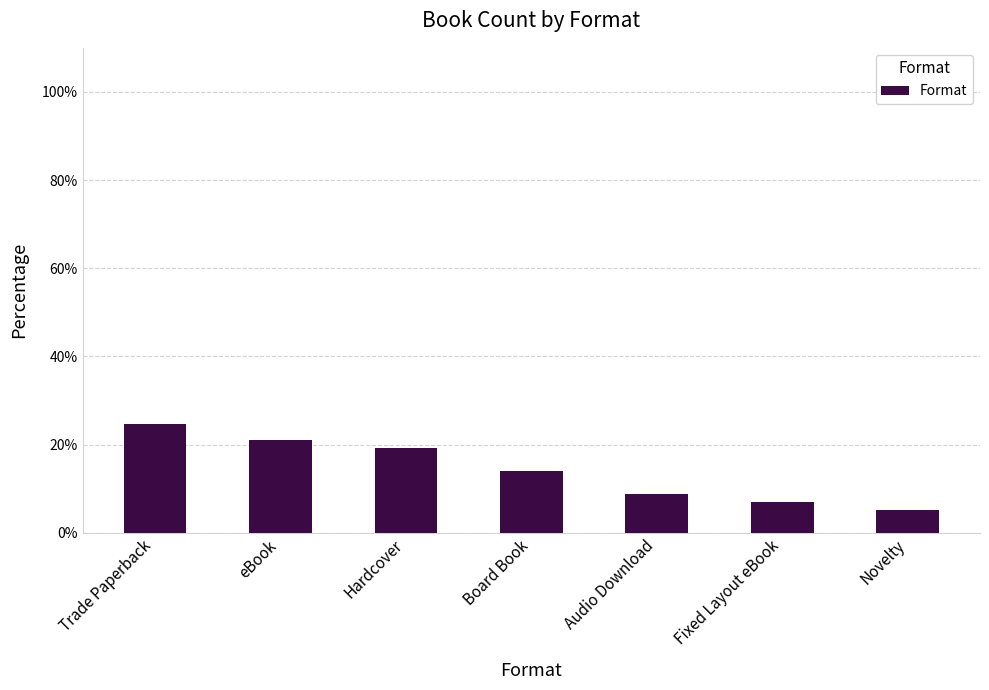

At which label does the data first exceed 14?

Trade Paperback